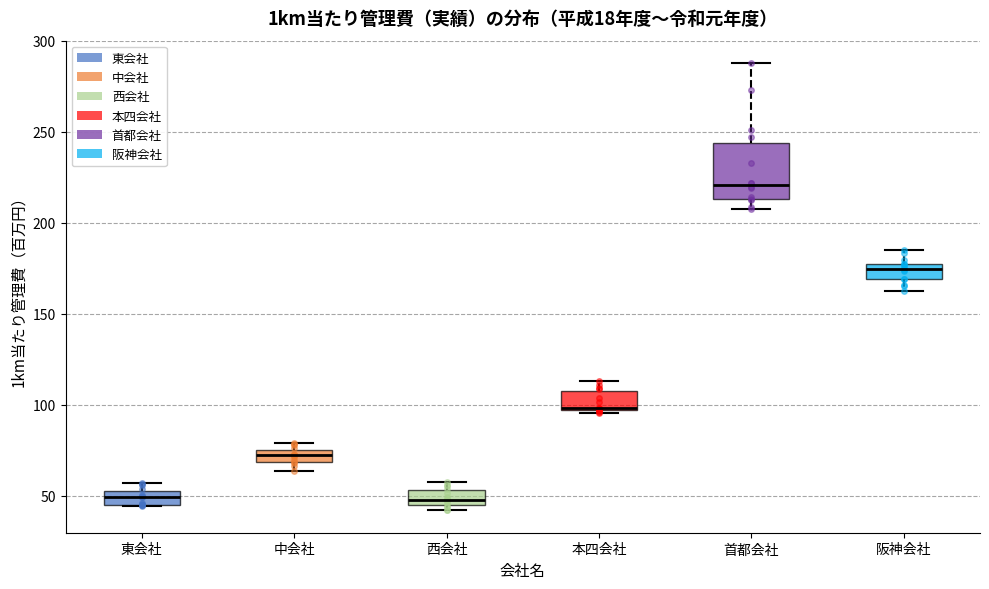

Where is the lower edge of the box for 東会社 on the y-axis? The values are not printed on the chart, so give them approximately, as read against the axis.

45